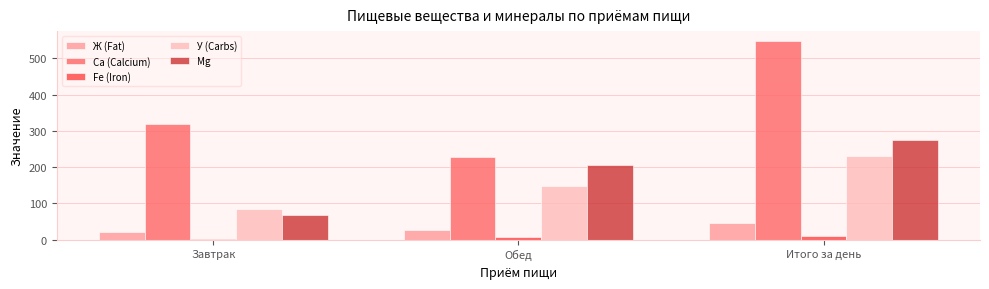

Is it true that Са (Calcium) equals 319.2 at Завтрак?

True